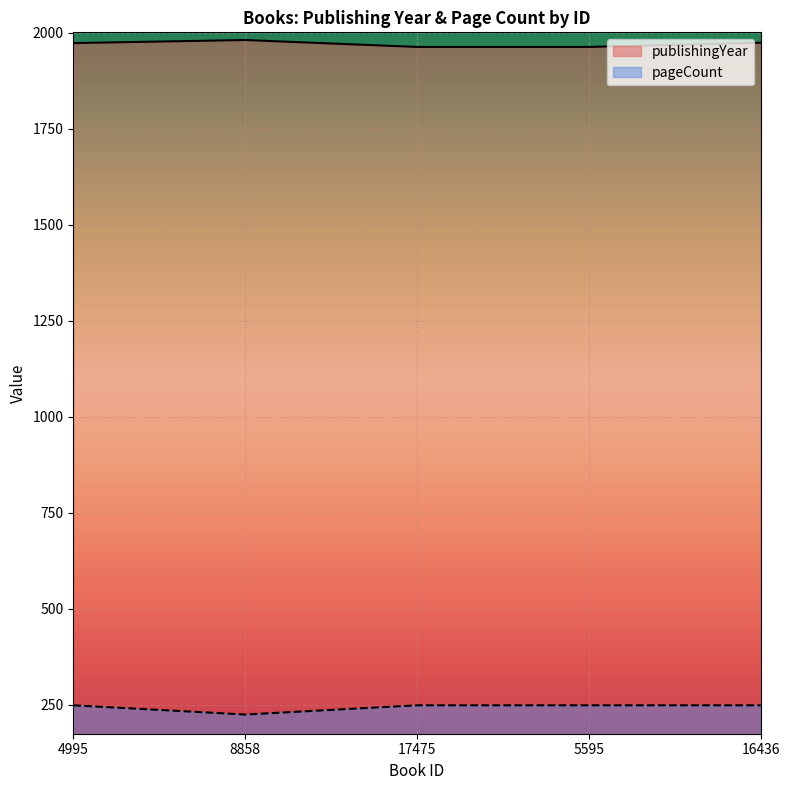

What is the highest value of the publishingYear series?

1981